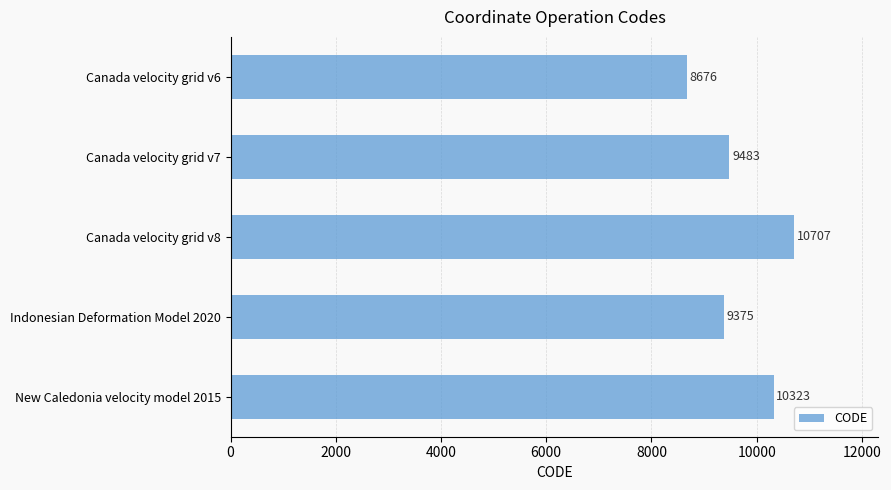

At which label is the value closest to 9691?

Canada velocity grid v7